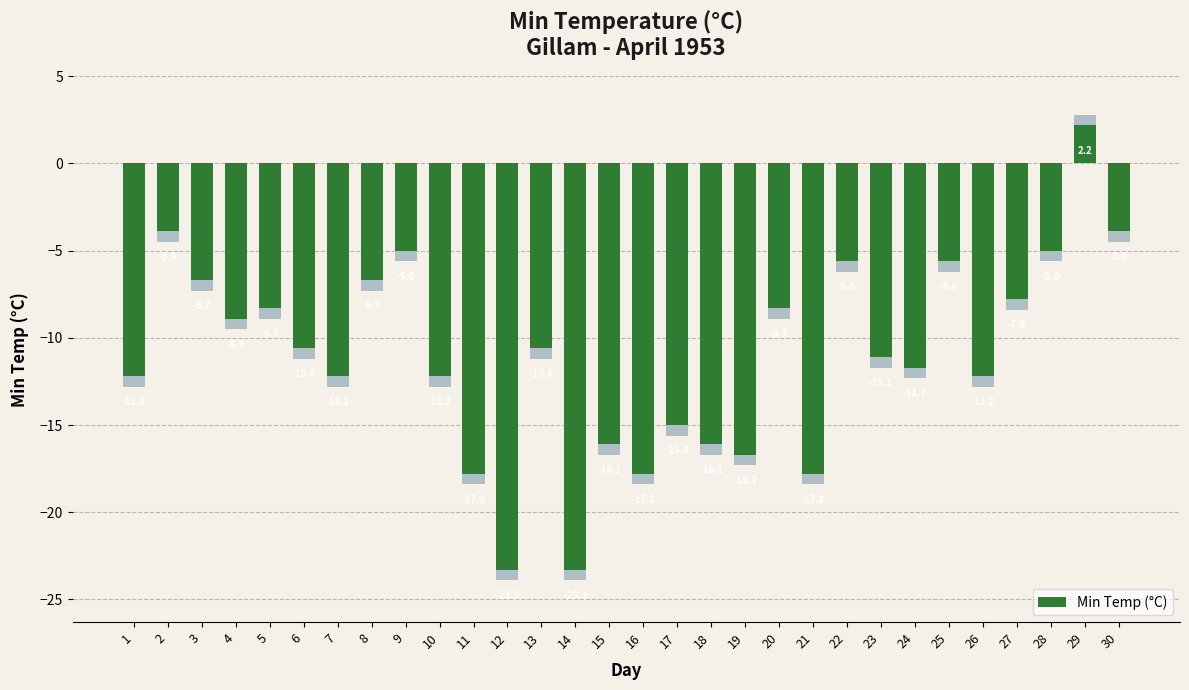

At which label is the value closest to -10?

6